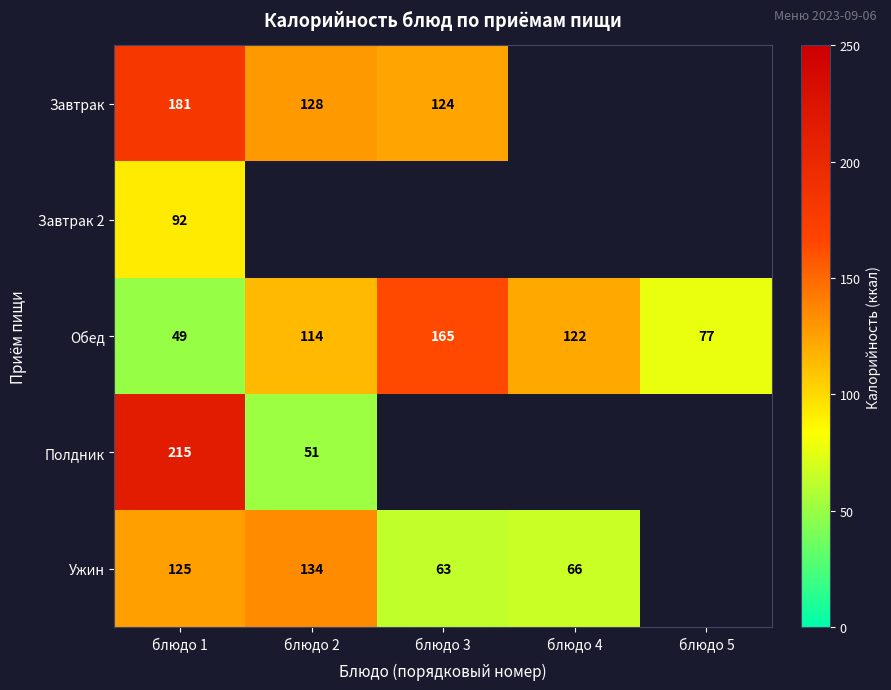

At which label is Обед closest to 107?

блюдо 2